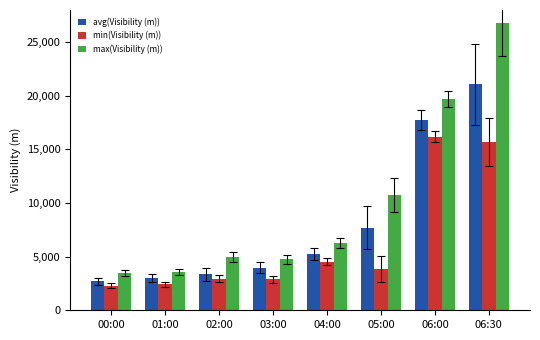

What is the smallest value displayed?

2308